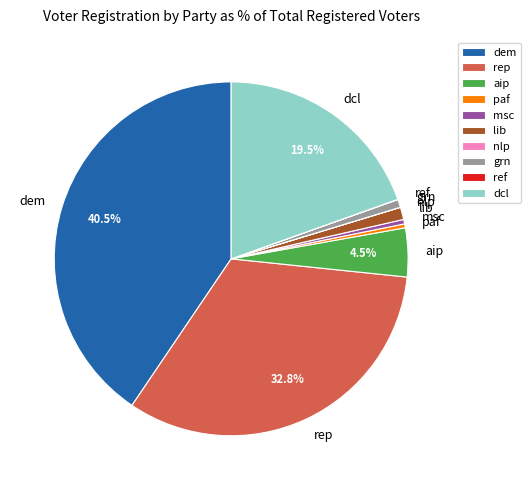

Is the sum of dcl and grn greater than half?

No